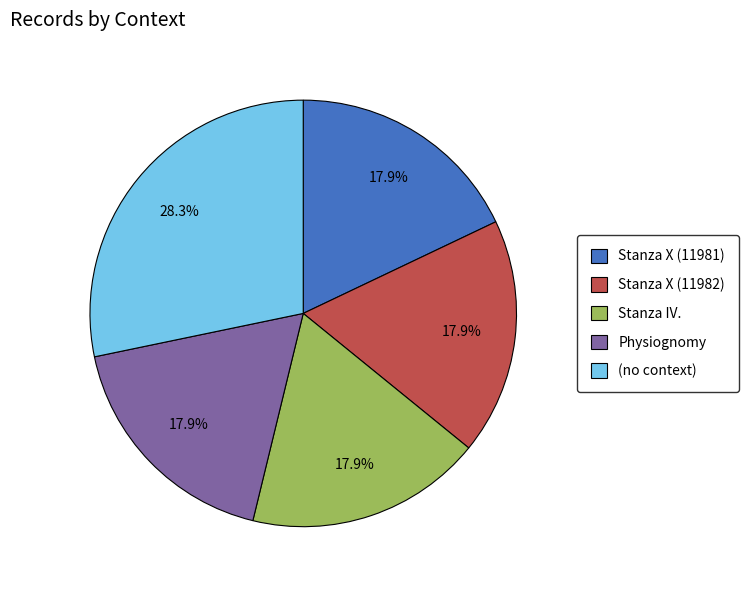

Does Stanza X (11982) account for over 50% of the chart?

No